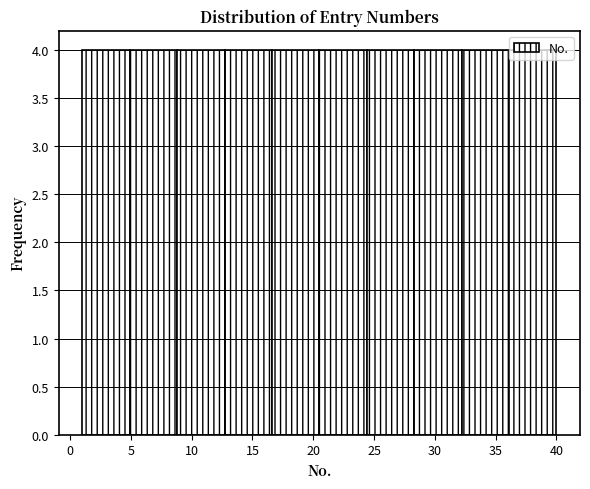

Reading left to right, transcribe this chart: for each bar, give the range it covers on the x-axis and its height. Neither the bar edges nor the heights are printed on the chart, so give them approximately, as read against the axes.

1.0 to 4.9: 4
4.9 to 8.8: 4
8.8 to 12.7: 4
12.7 to 16.6: 4
16.6 to 20.5: 4
20.5 to 24.4: 4
24.4 to 28.3: 4
28.3 to 32.2: 4
32.2 to 36.1: 4
36.1 to 40.0: 4